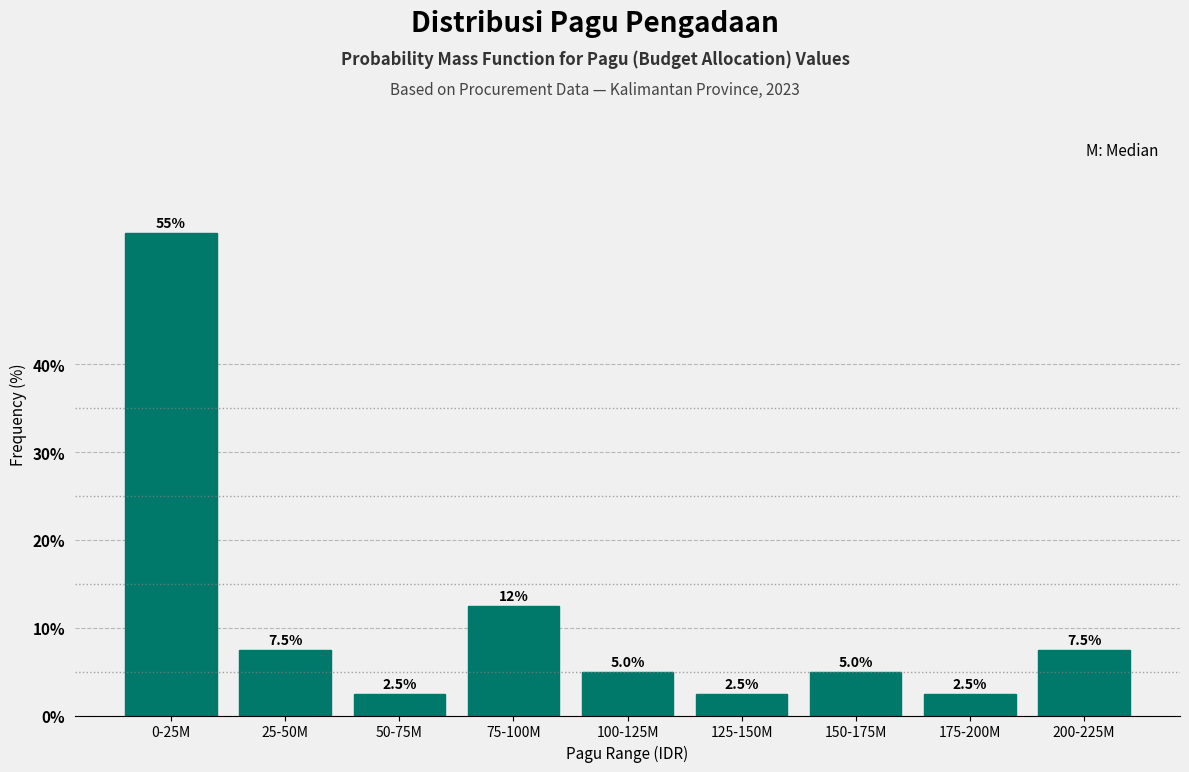

Reading left to right, extract all data points from this chart.

55.0	7.5	2.5	12.5	5.0	2.5	5.0	2.5	7.5